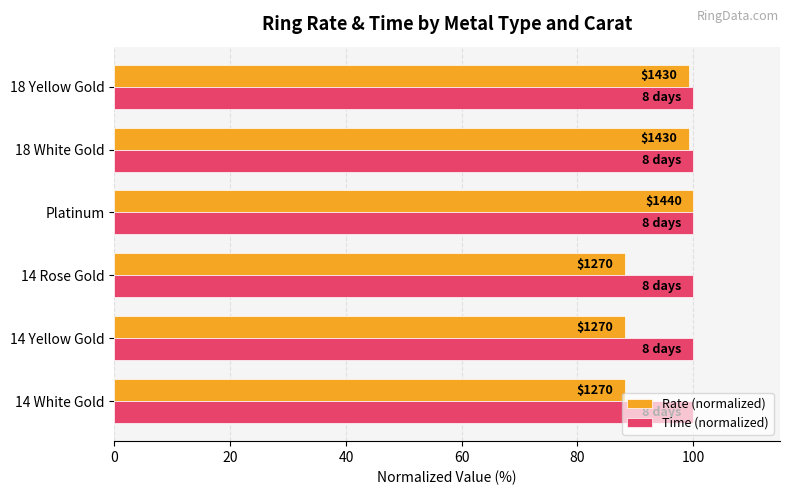

What are all the series names shown in the legend?

Rate (normalized), Time (normalized)